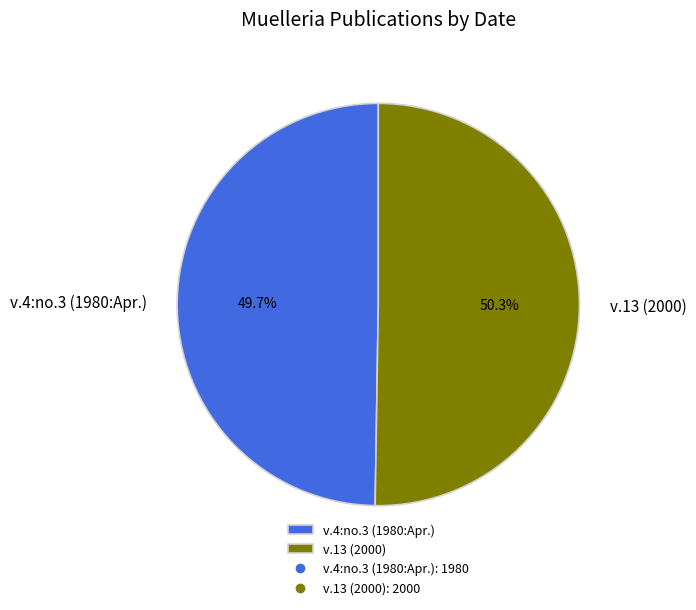

What percentage is the v.13 (2000) slice, to the nearest percent?

50%